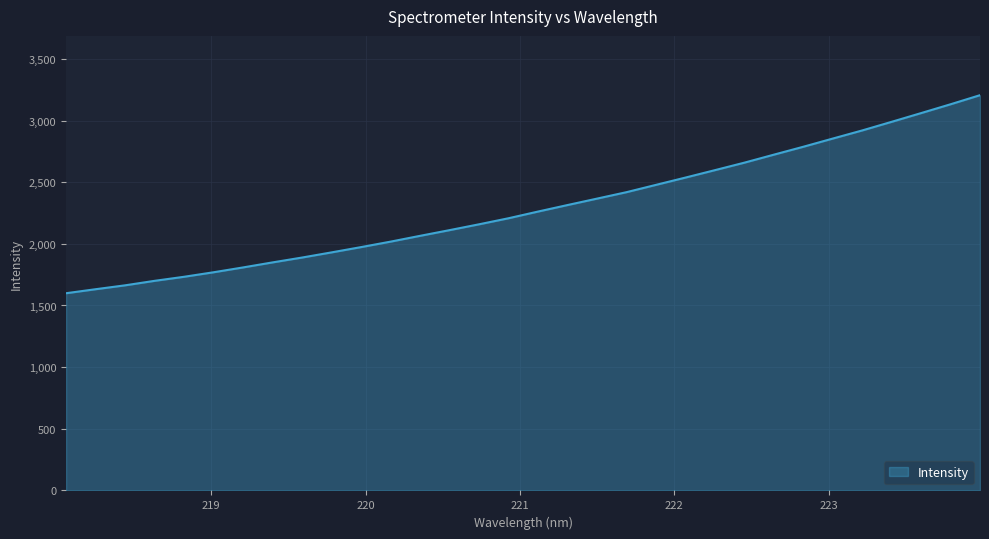

What is the difference between the maximum and minimum values?

1606.2